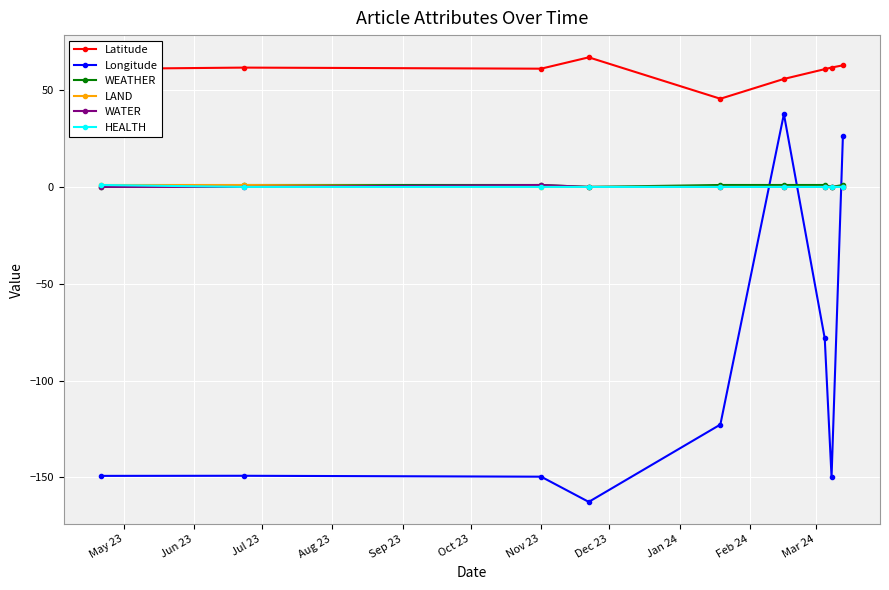

What is the minimum value shown in the chart?

-162.6